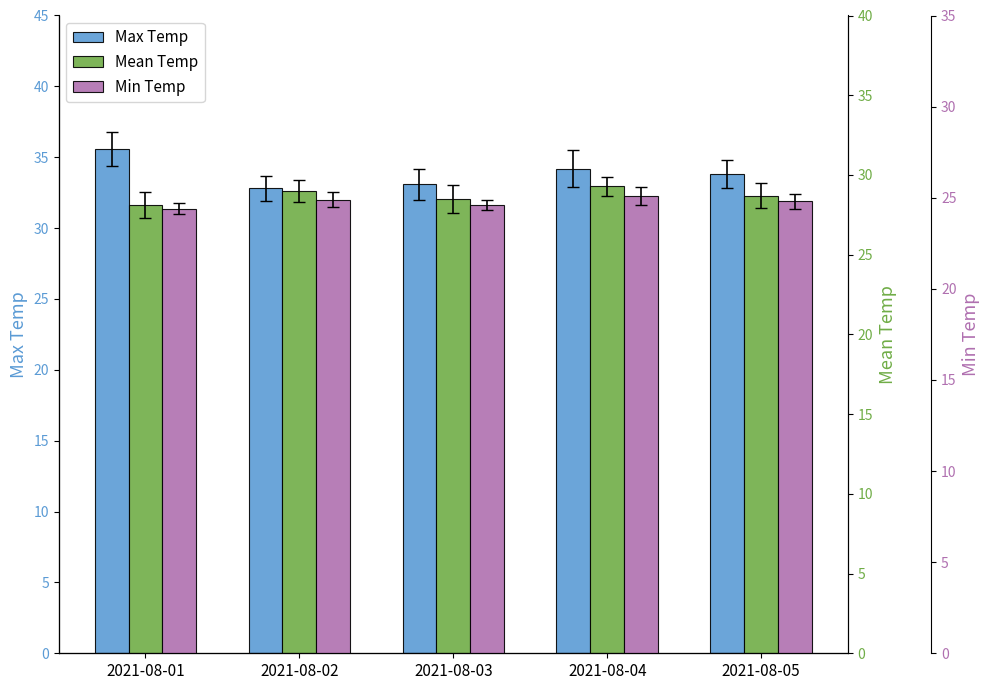

What is the sum of the Mean Temp values at 2021-08-03 and 2021-08-01?

56.6